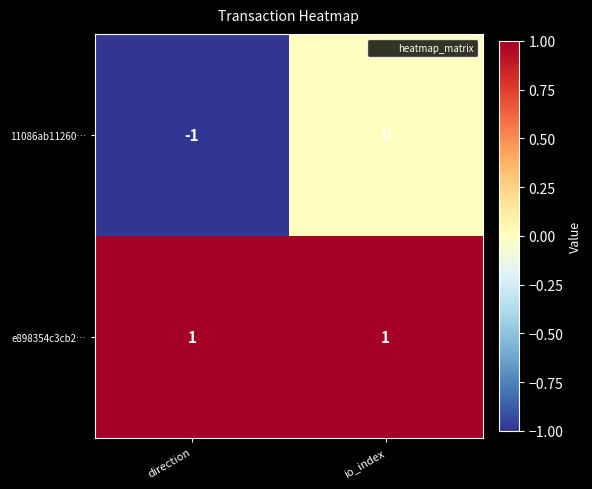

At which label does 11086ab11260… reach its peak?

io_index